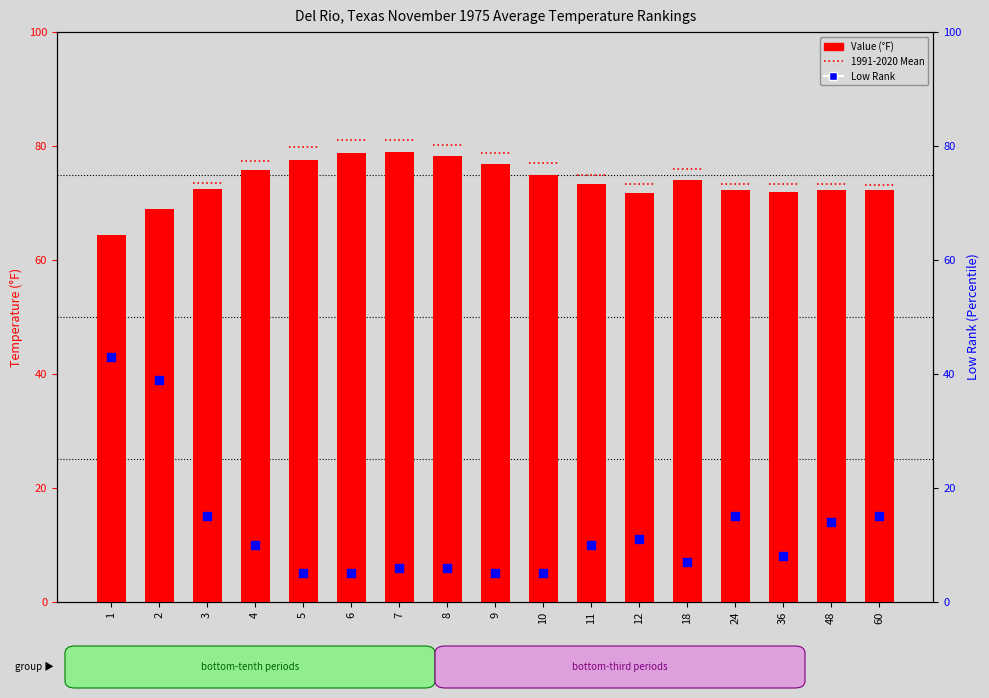

What is the total value across all series at 4?

85.8